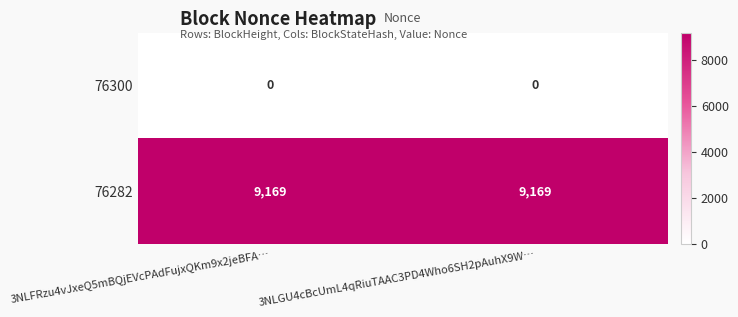

Rank the series by their average value, from highest to lowest.

76282, 76300